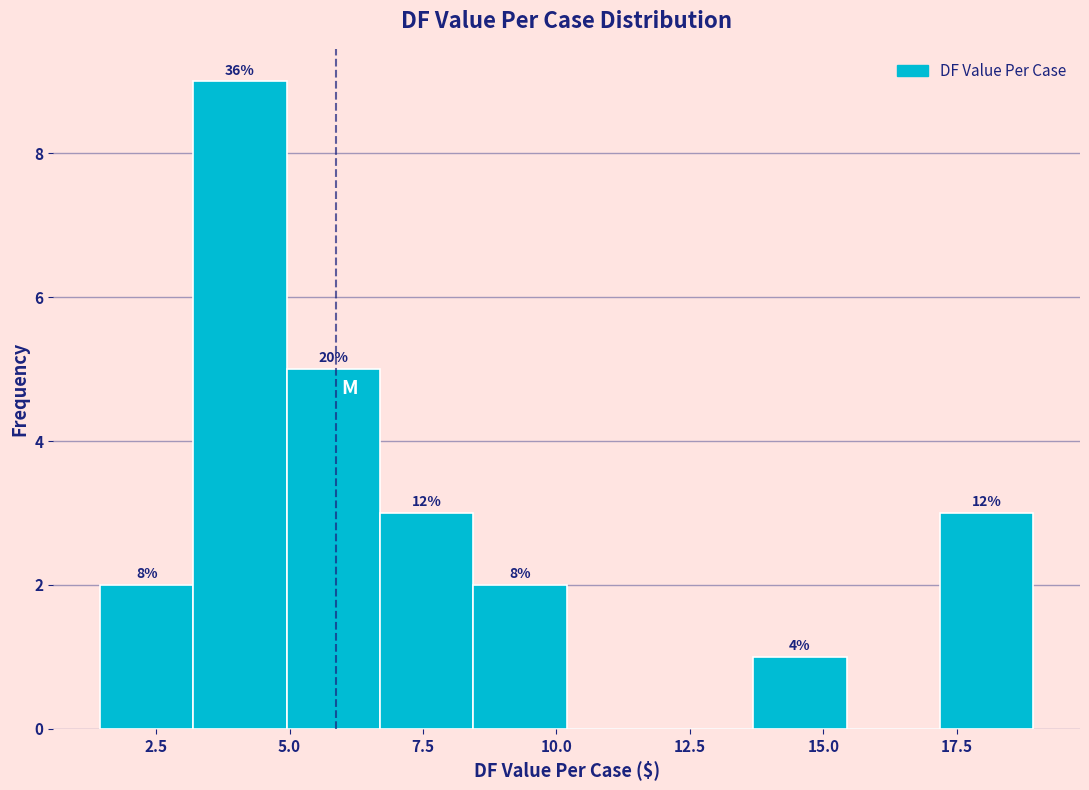

Read against the x-axis, roughly where is the centre of the tallest bar?

4.0